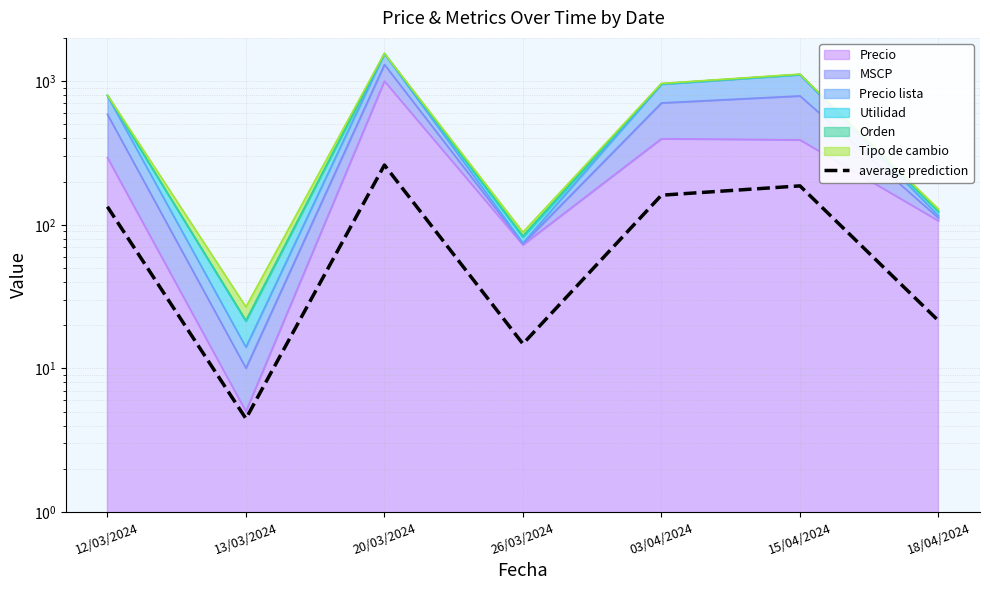

What is the difference between the maximum and minimum values?

255.9